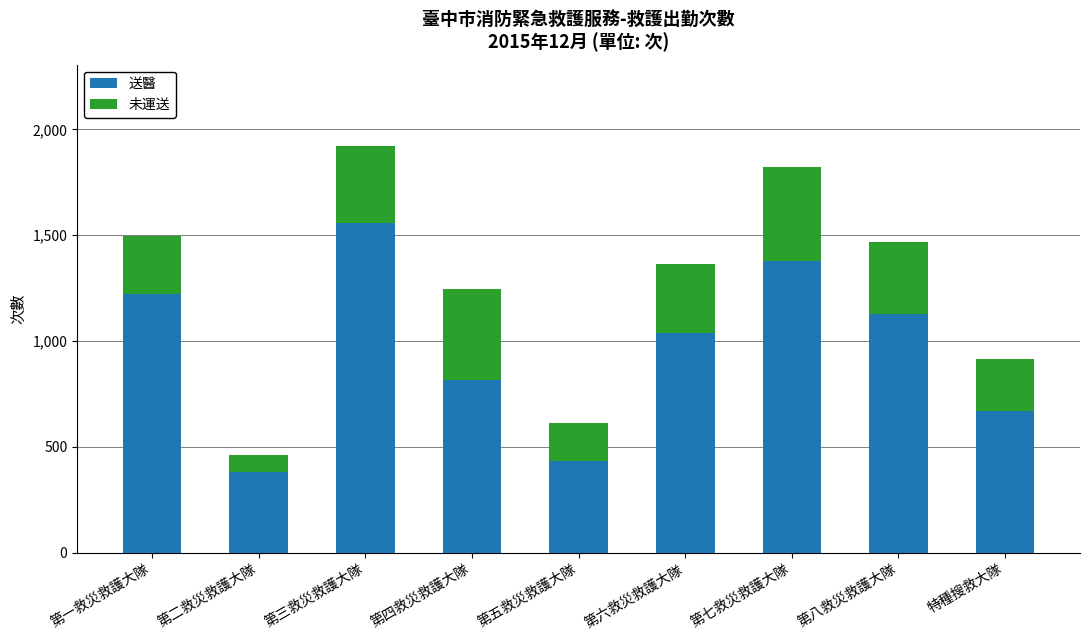

How many categories are shown in the chart?

9